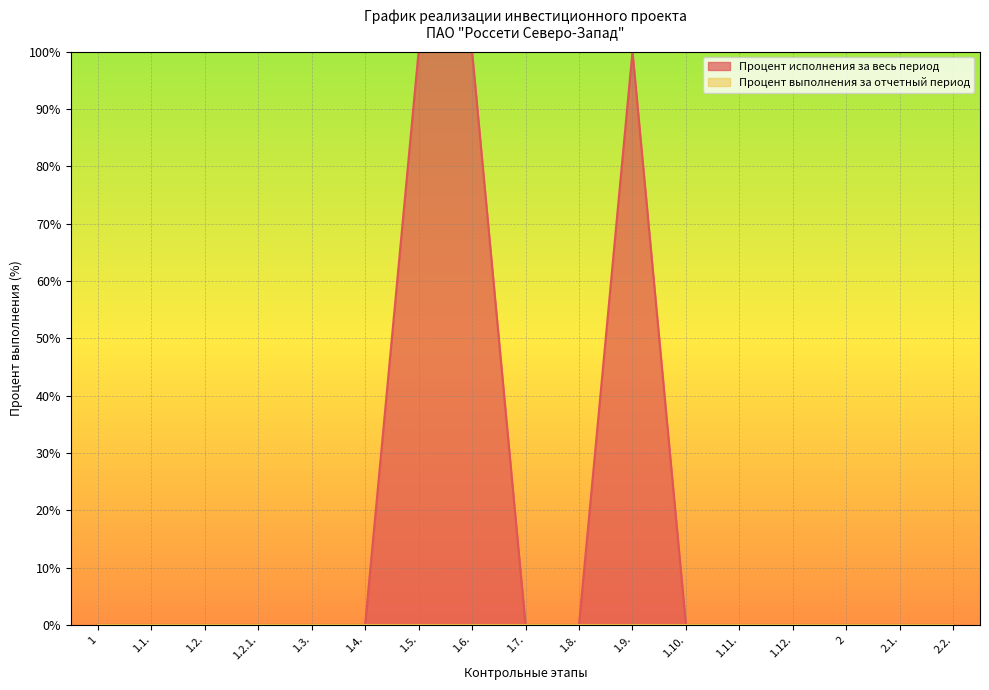

The value at 2.1. is 60. True or false?

False